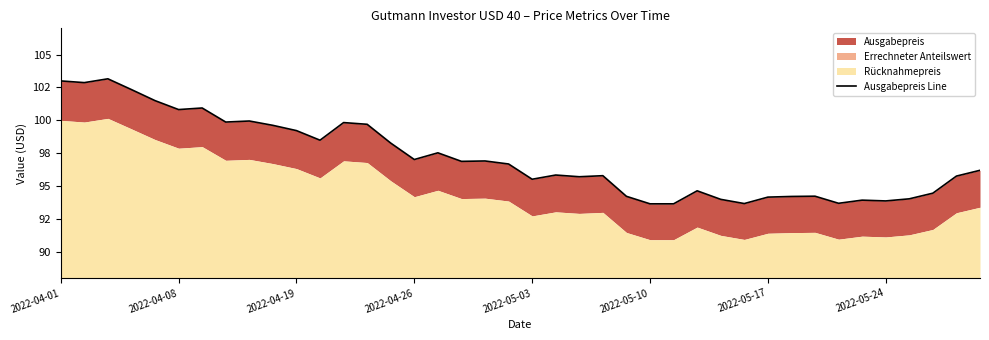

How many data points does each series have?

40